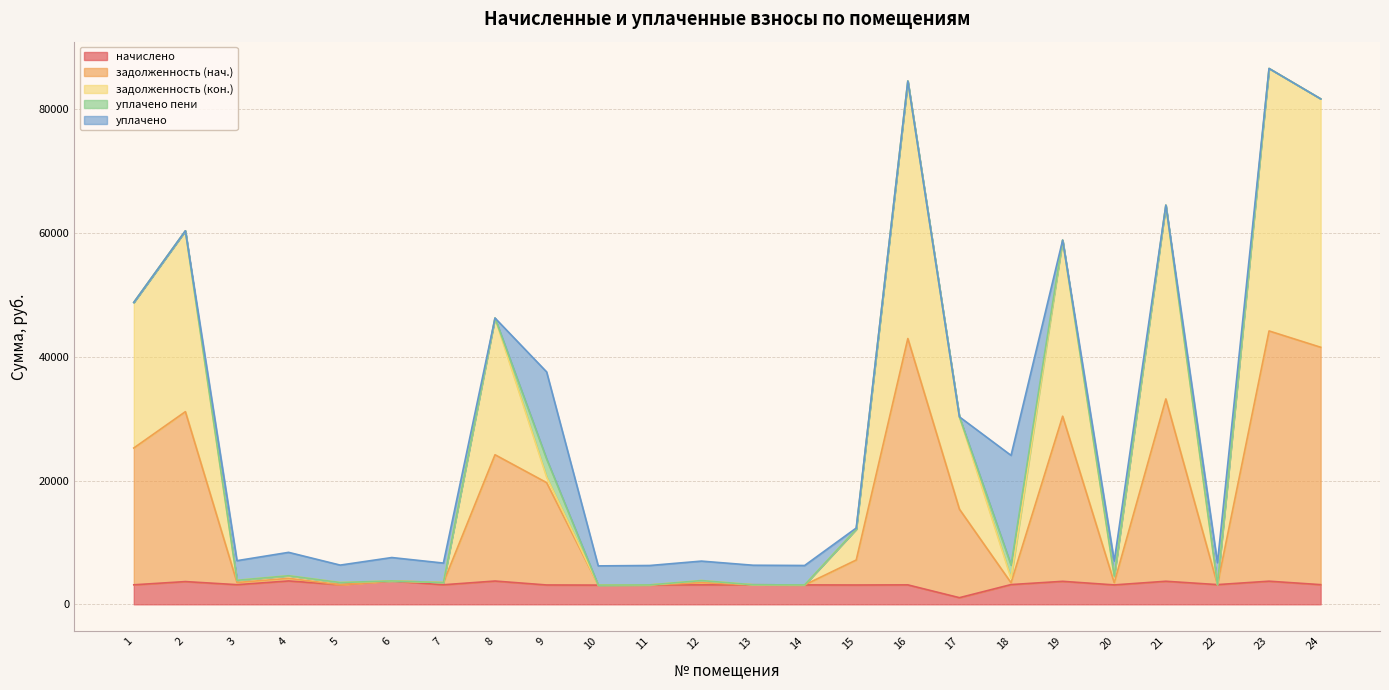

How many interior local valleys does the задолженность (кон.) series have?

8